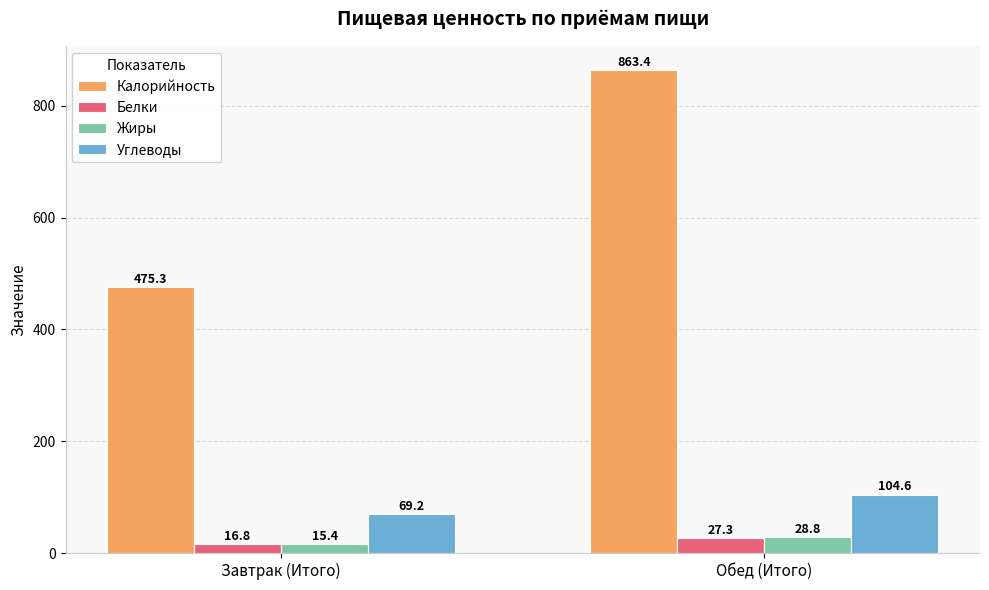

What is the average value of the Белки series?

22.1